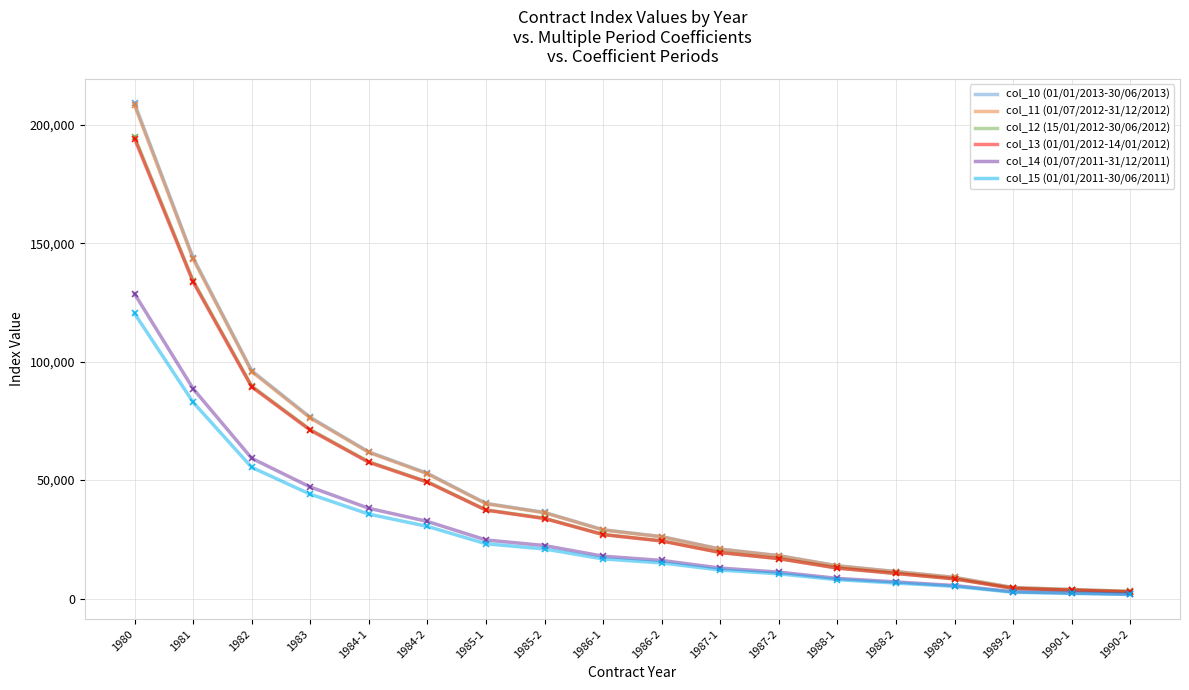

What is the difference between the highest and lowest values at 1986-2?

11097.4